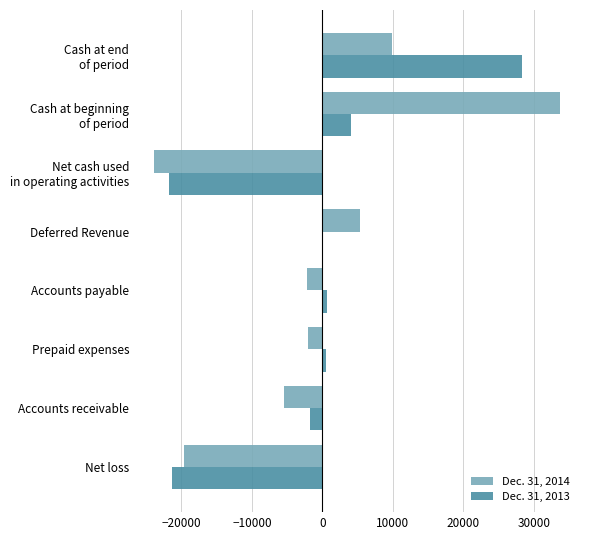

What is the total value across all series at Net loss?

-40978